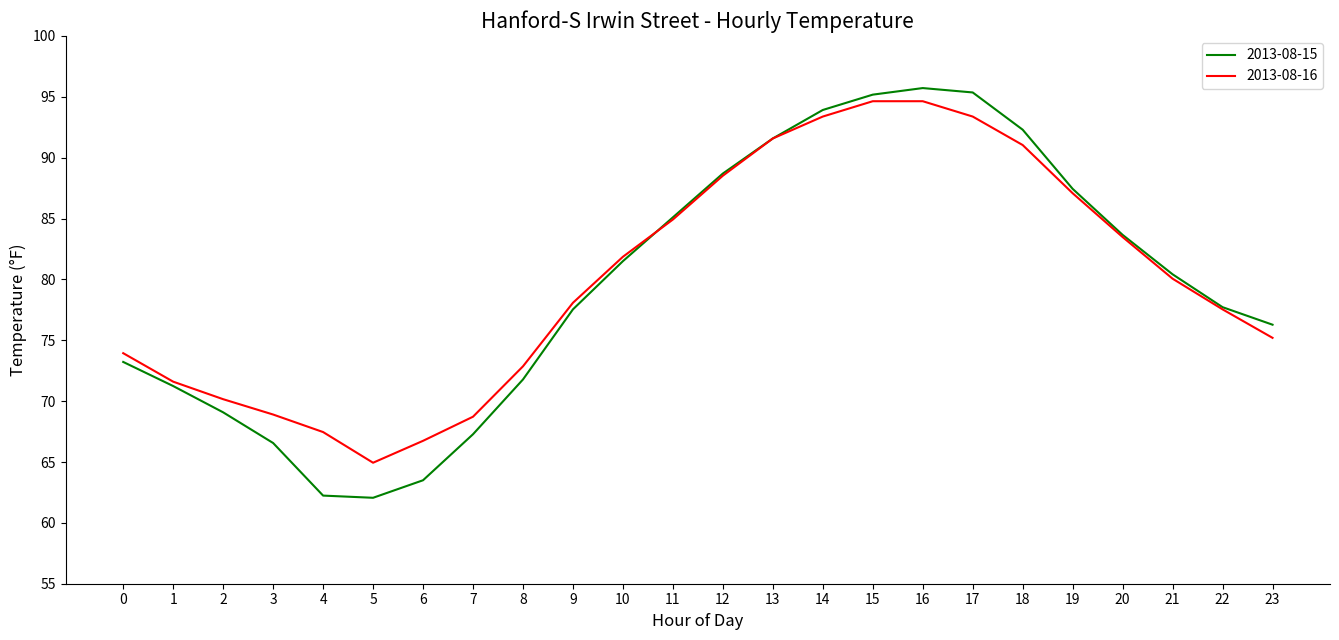

The value of 2013-08-16 at 10 is 81.9. True or false?

True